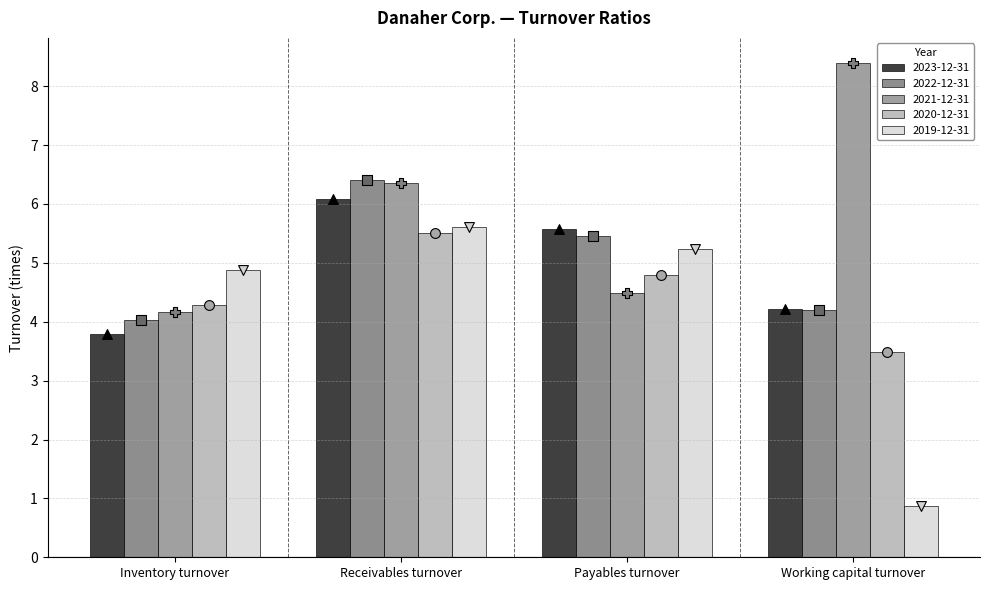

At which category is the sum across all series the highest?

Receivables turnover